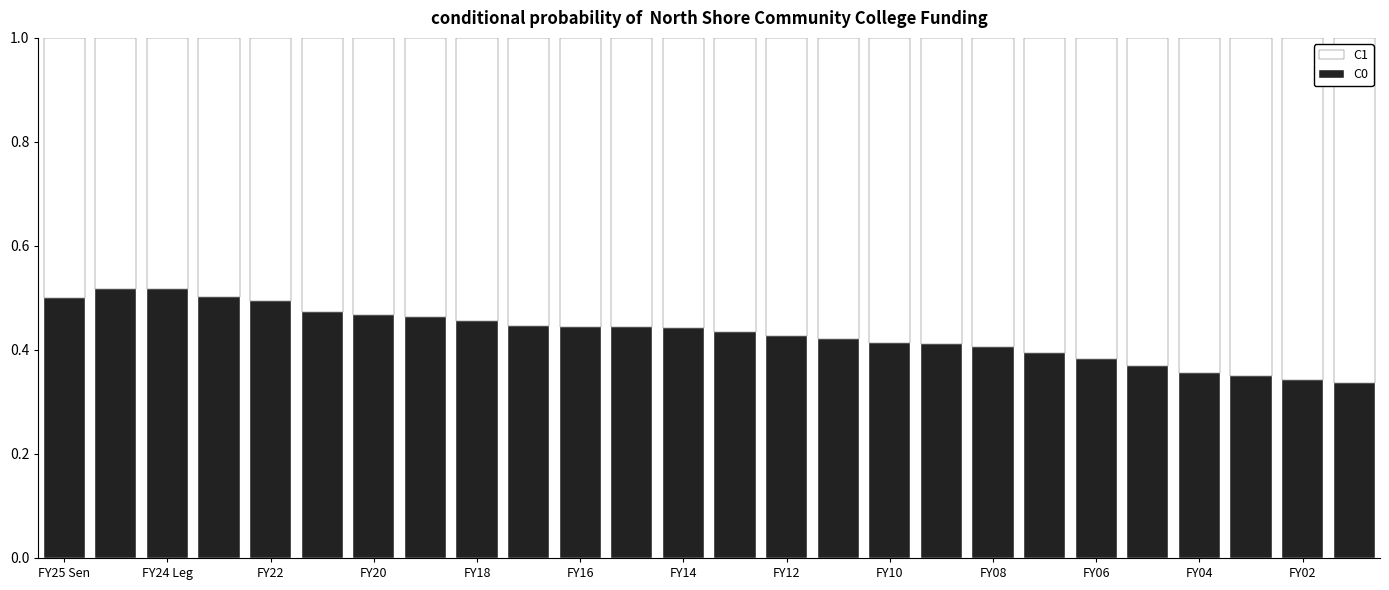

Are the bars grouped side by side (vs. stacked)?

No